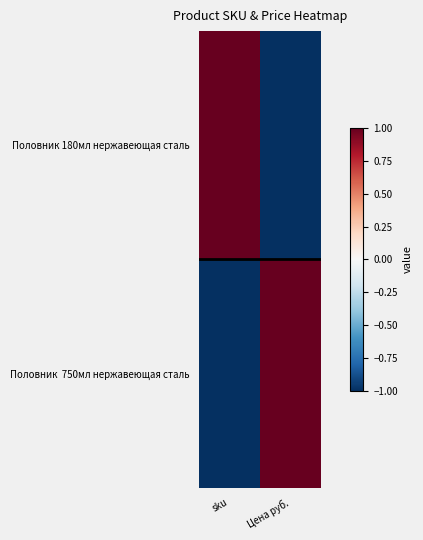

Between sku and Цена руб., which is larger?

sku